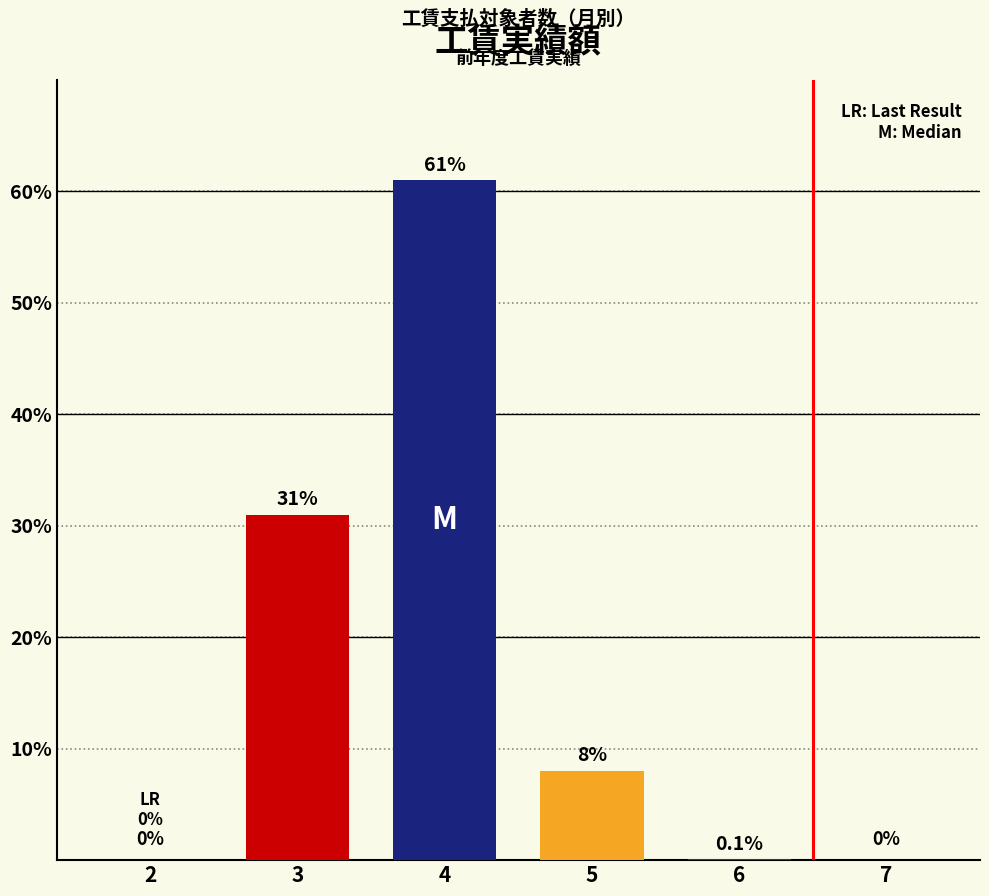

What is the change in value from 2 to 4?

+61.0